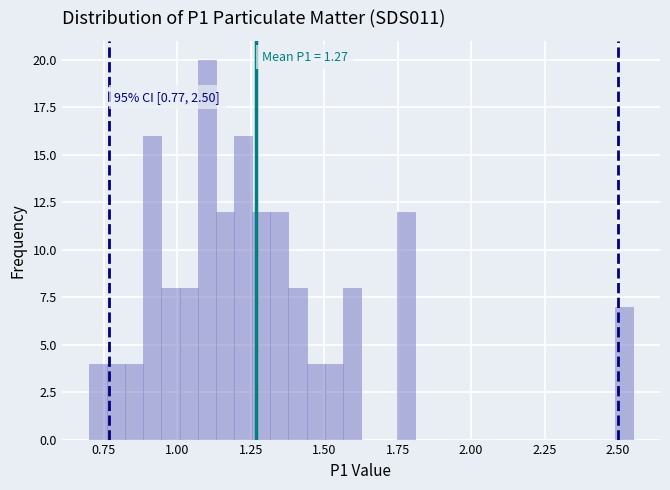

Read against the x-axis, roughly where is the centre of the tallest bar?

1.10